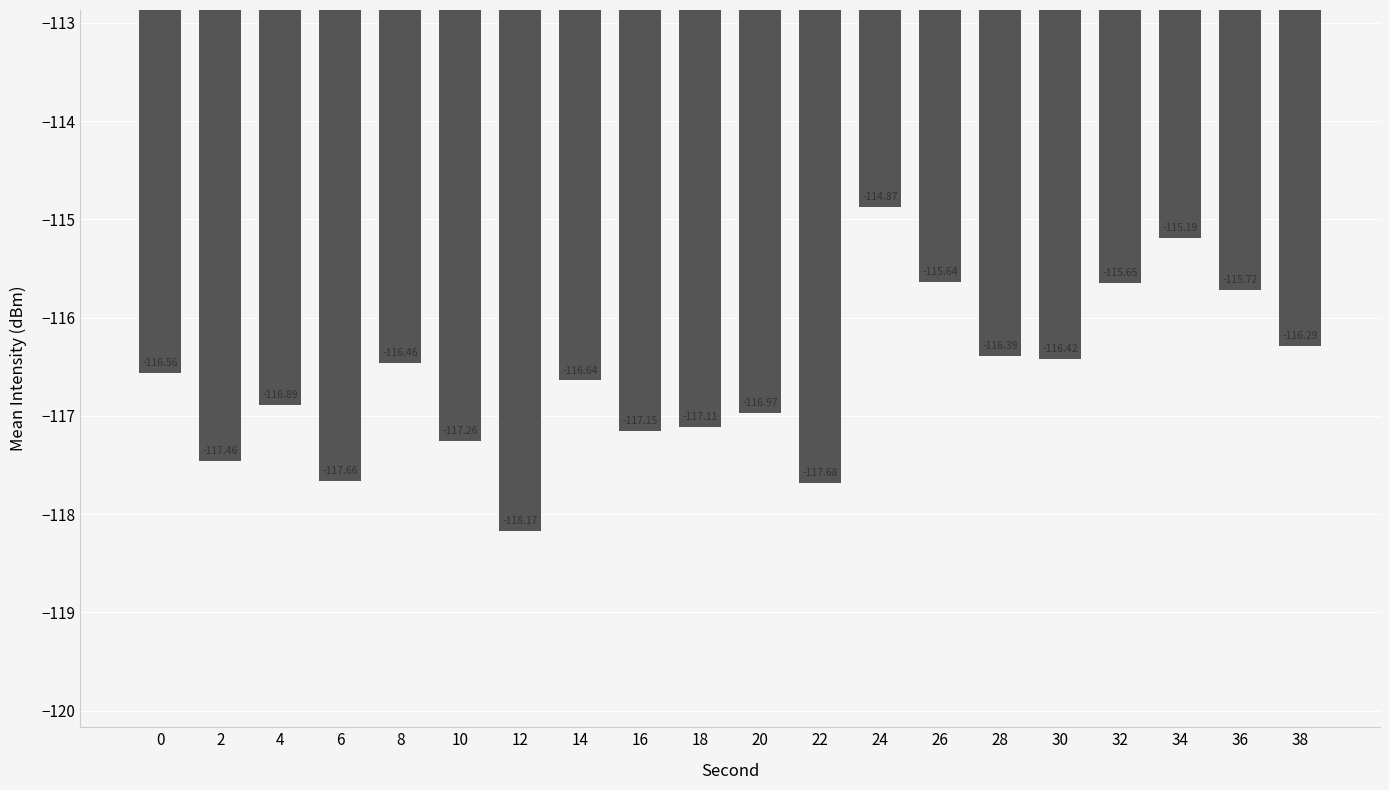

What is the minimum value shown in the chart?

-118.2